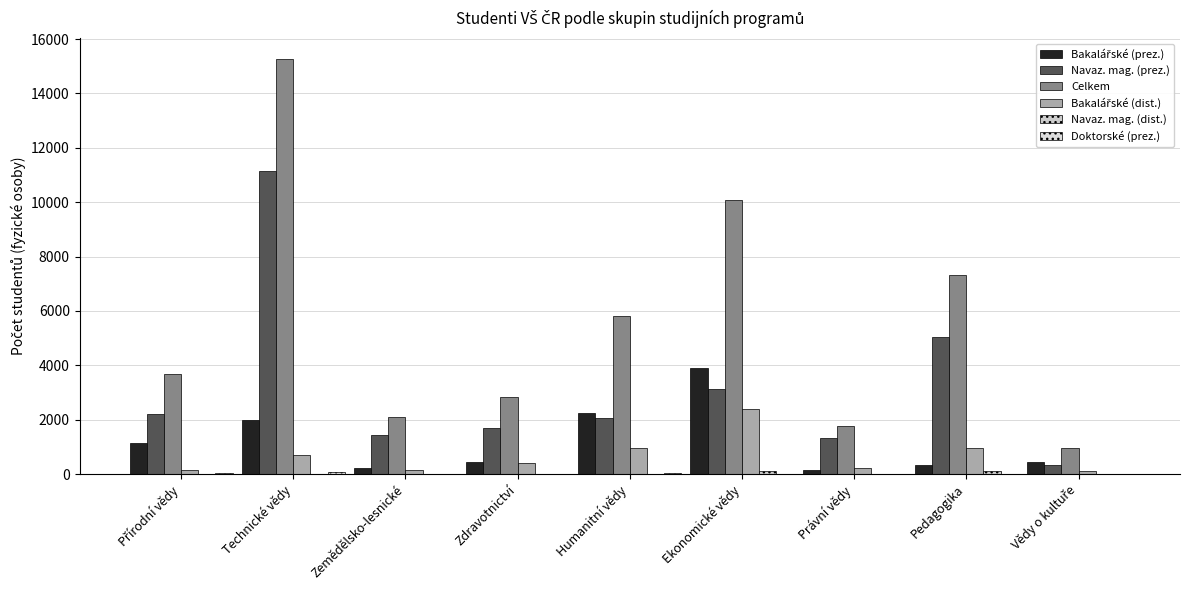

Are the bars horizontal?

No